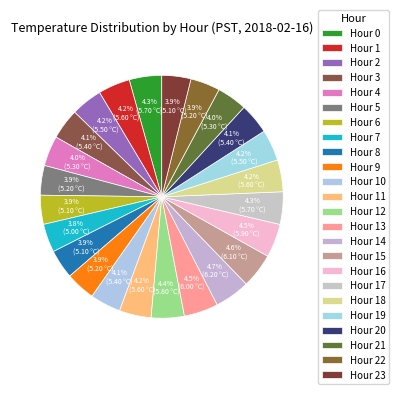

Count the number of slices in the pie.

24